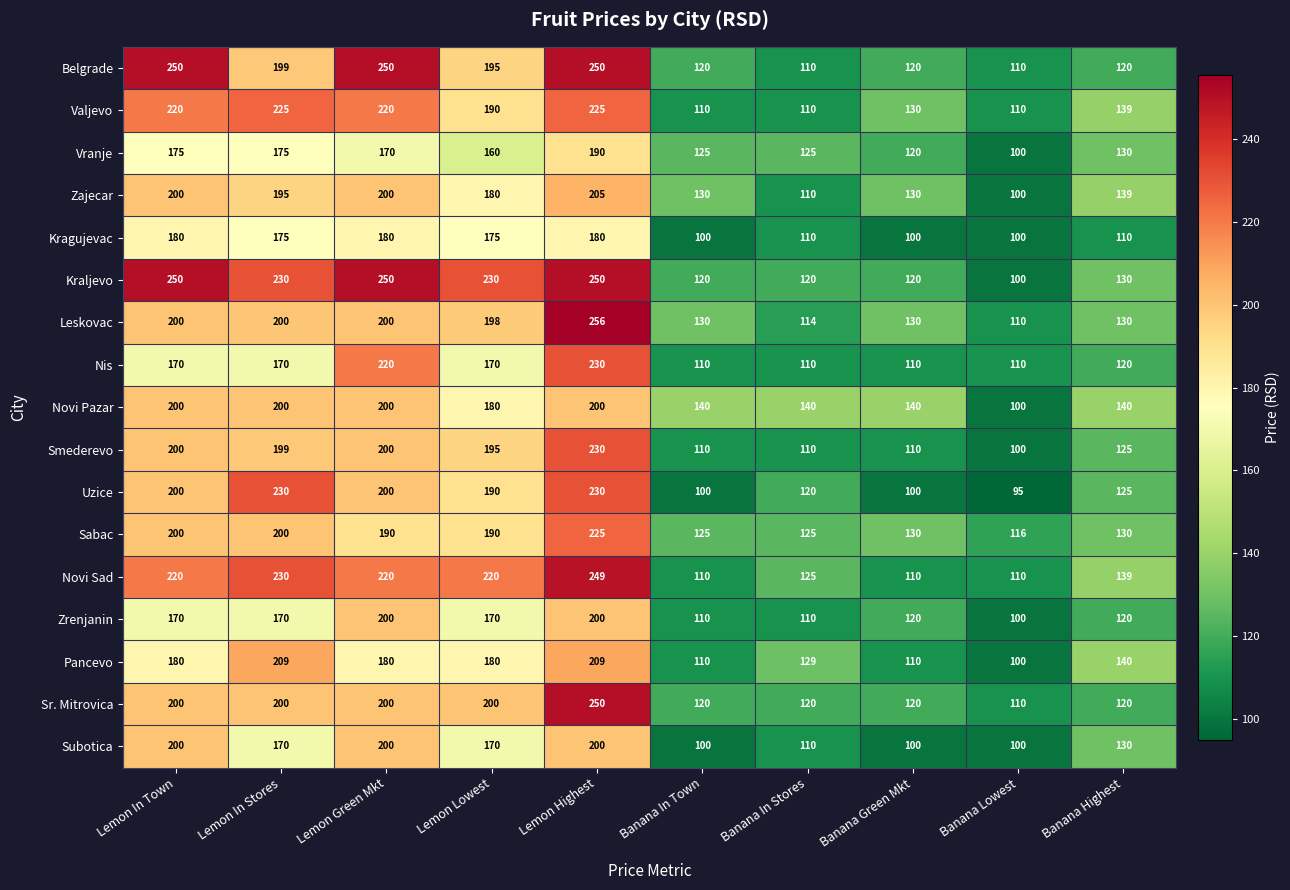

How many data points does each series have?

10